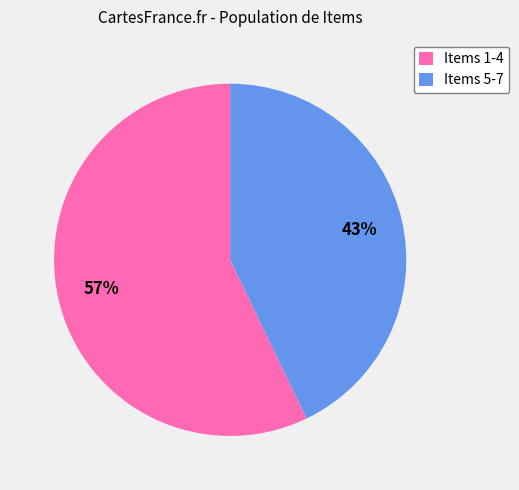

Is the sum of Items 1-4 and Items 5-7 greater than half?

Yes